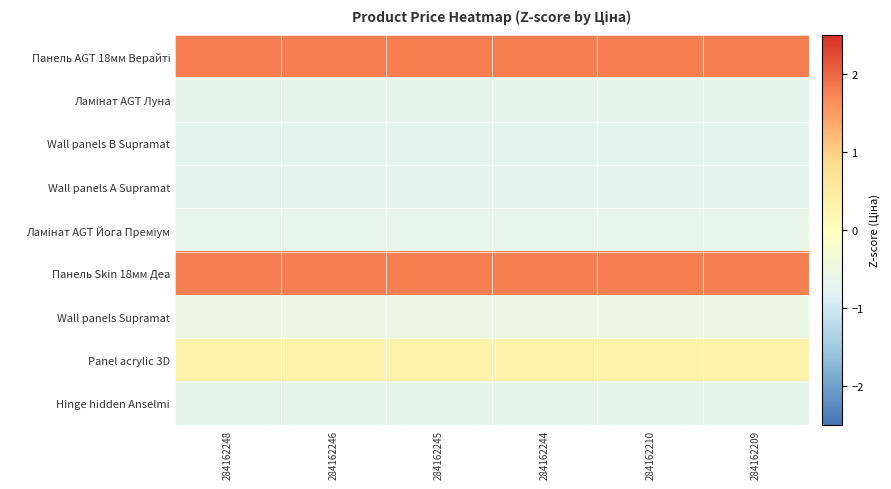

Between 284162244 and 284162209, which series saw the biggest shift?

Панель AGT 18мм Верайті